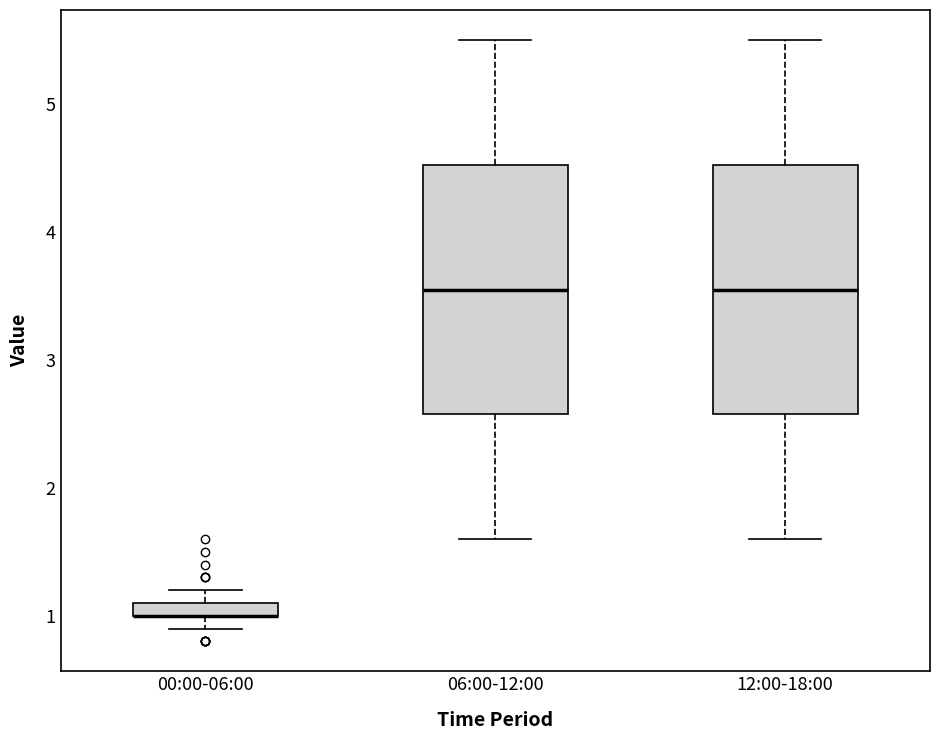

Where does the median line of the box for 12:00-18:00 sit on the y-axis? The values are not printed on the chart, so give them approximately, as read against the axis.

3.6